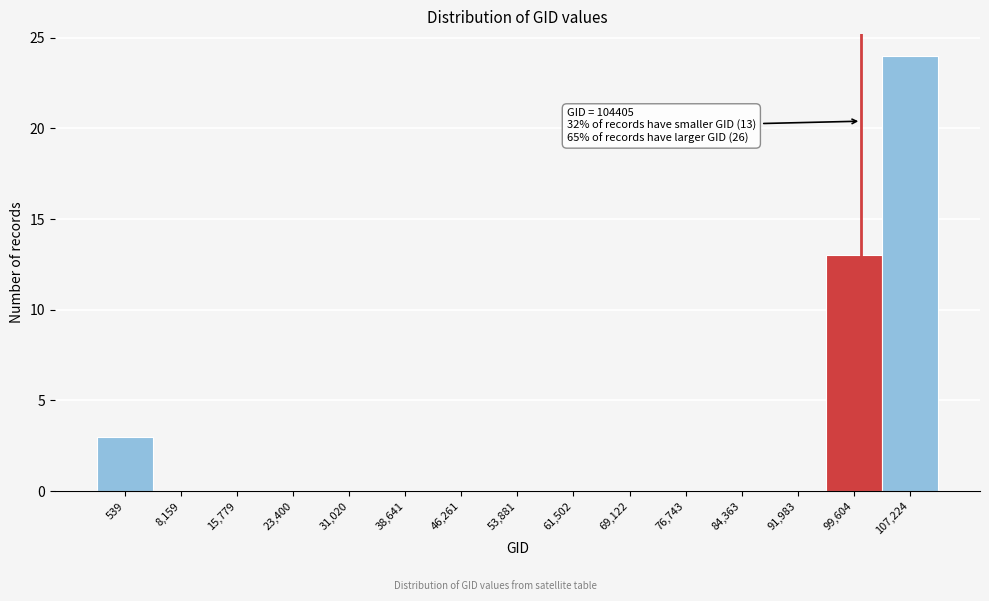

Reading left to right, extract all data points from this chart.

539=3	8,159=0	15,779=0	23,400=0	31,020=0	38,641=0	46,261=0	53,881=0	61,502=0	69,122=0	76,743=0	84,363=0	91,983=0	99,604=13	107,224=24